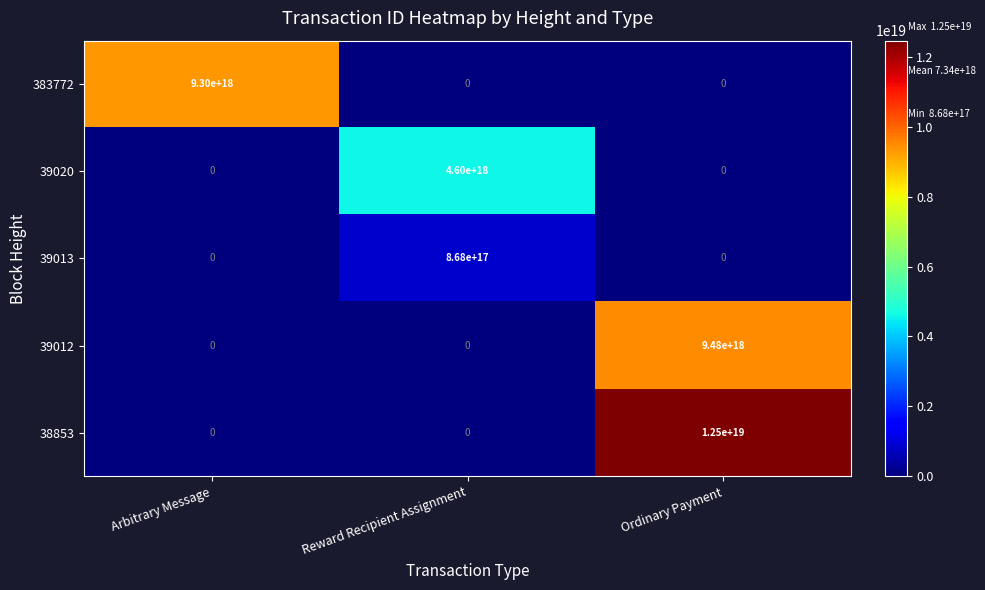

The value of 39012 at Reward Recipient Assignment is 0. True or false?

True